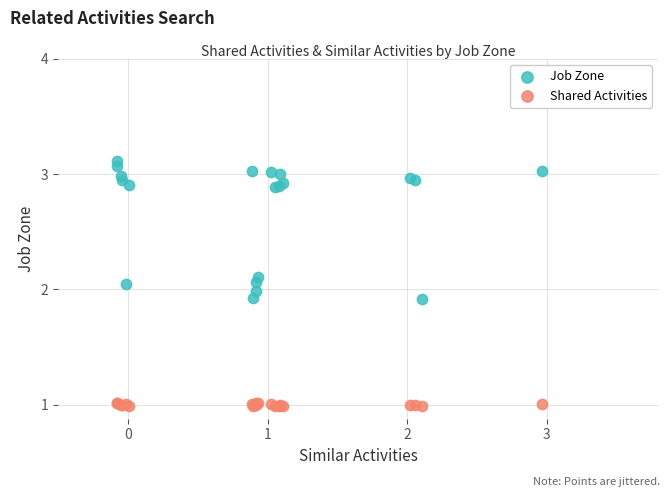

Which series reaches the minimum Y coordinate?

Shared Activities